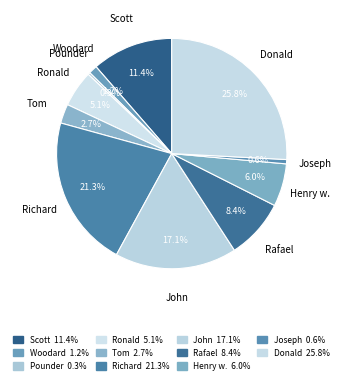

To the nearest percent, what is the combined percentage of John and Donald?

43%